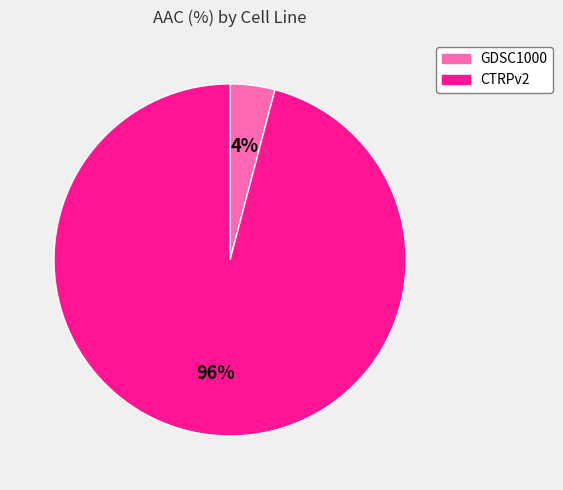

Rank the categories by value from lowest to highest.

GDSC1000, CTRPv2